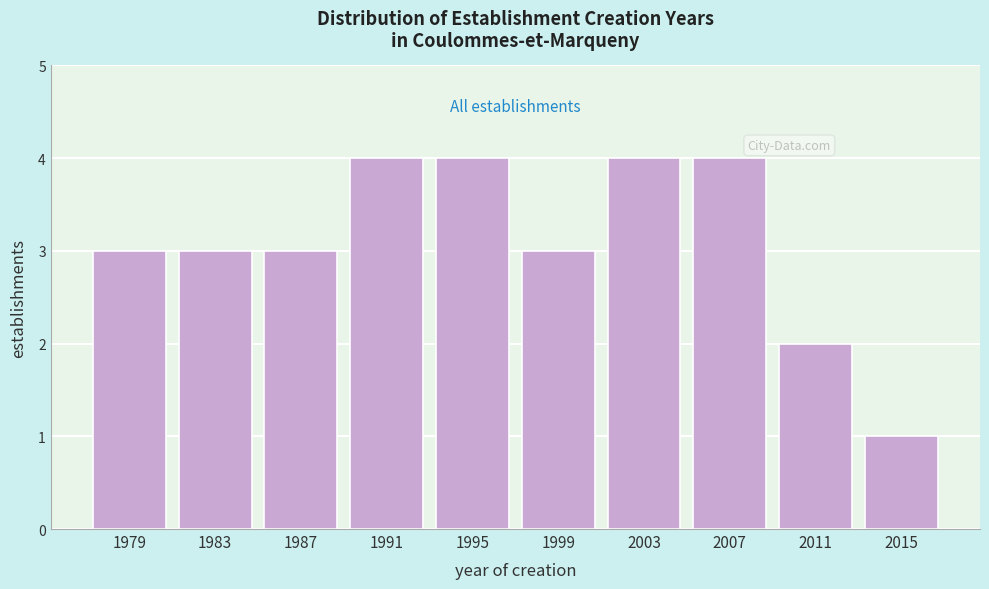

Reading right to left, list all the values displayed in this chart.

2015=1	2011=2	2007=4	2003=4	1999=3	1995=4	1991=4	1987=3	1983=3	1979=3